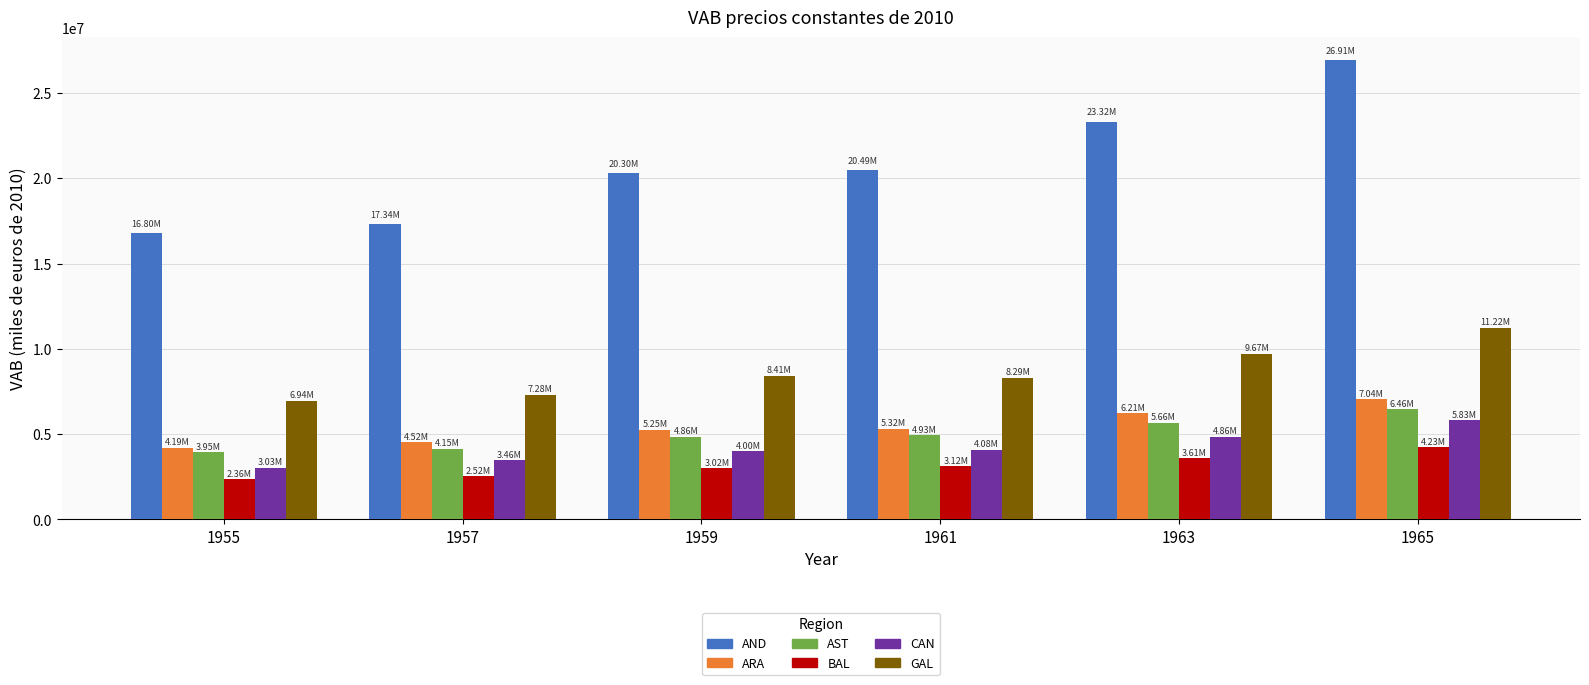

The value of BAL at 1957 is 1672090.3. True or false?

False